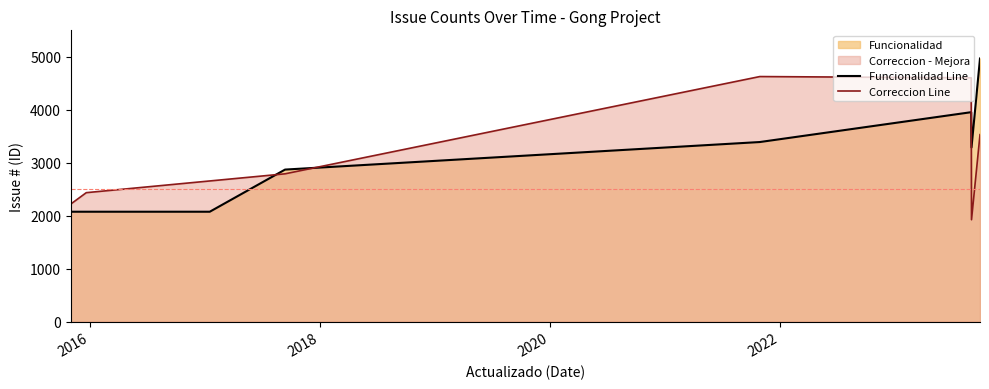

What is the sum of all Funcionalidad Line values?

24692.3